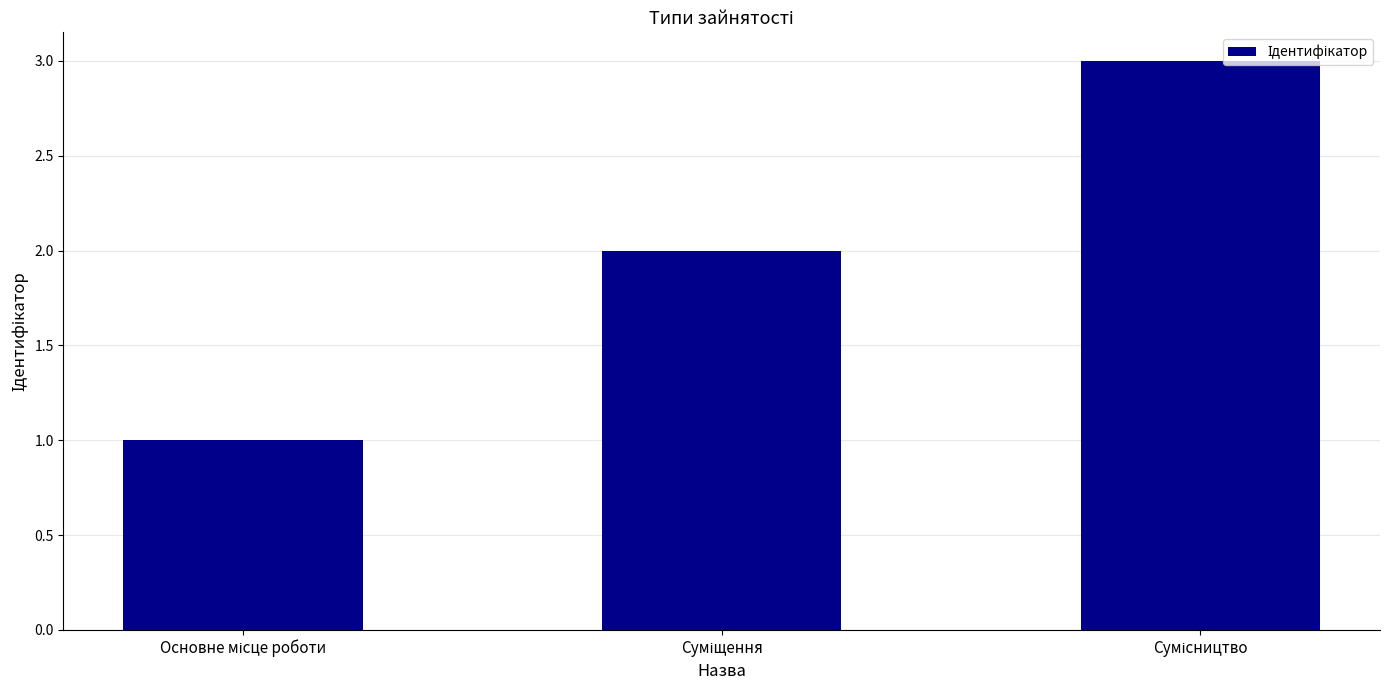

What is the sum of all values?

6